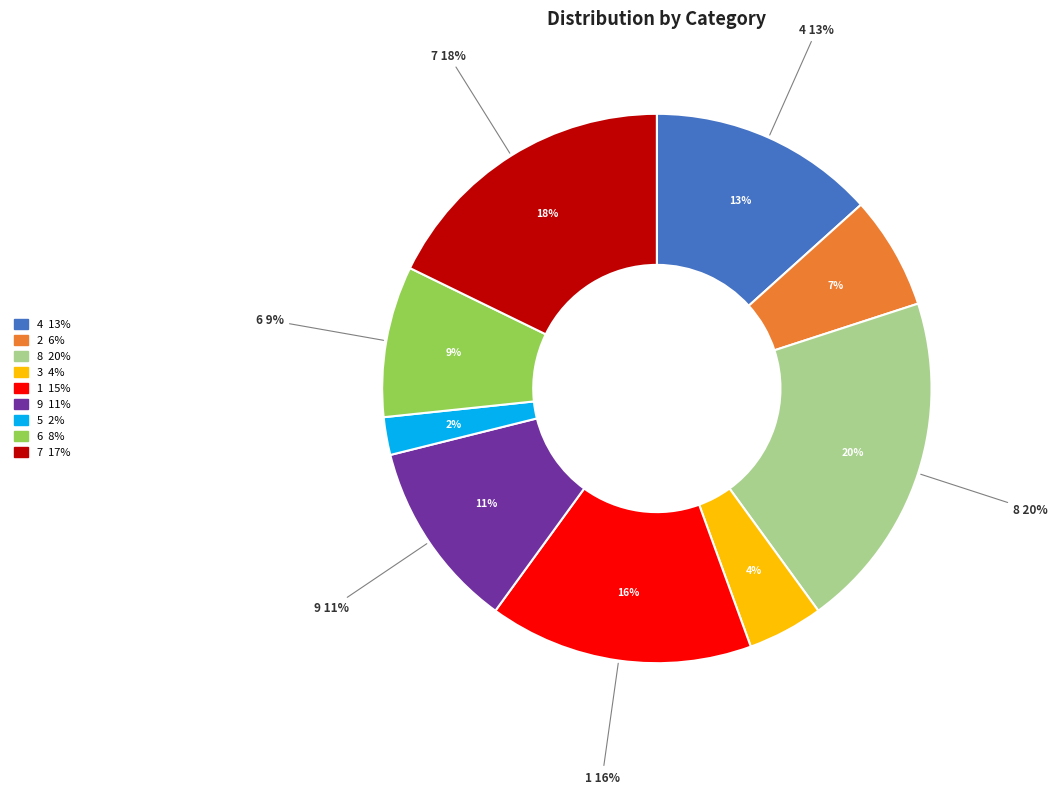

What is the total percentage of 9 and 5?

13.3%